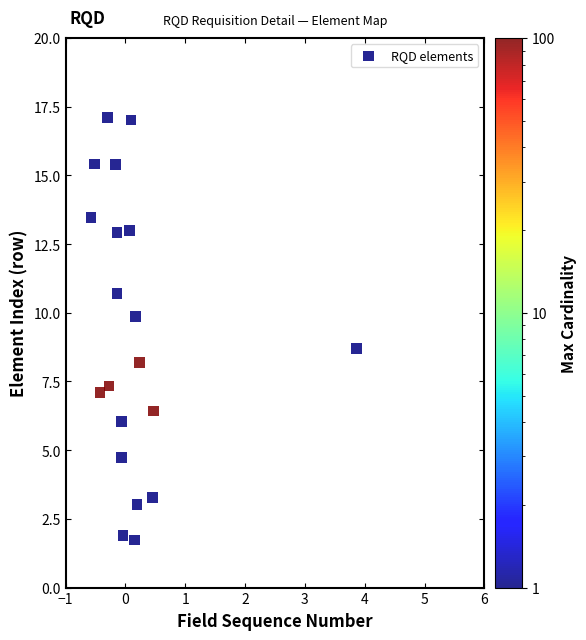

What is the range of Y values (max minus min)?

15.4